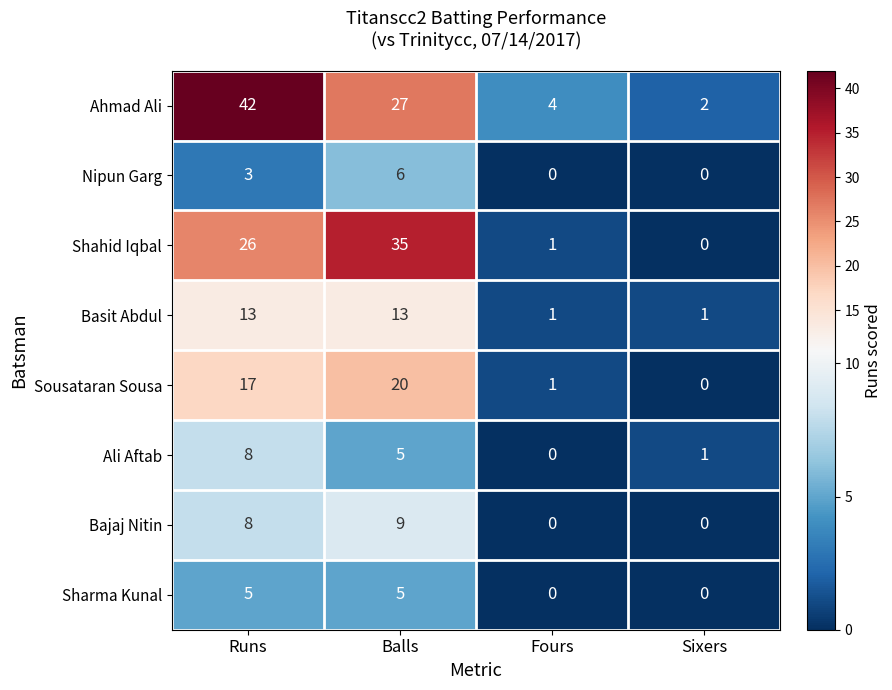

At how many categories does at least one series exceed 5?

2